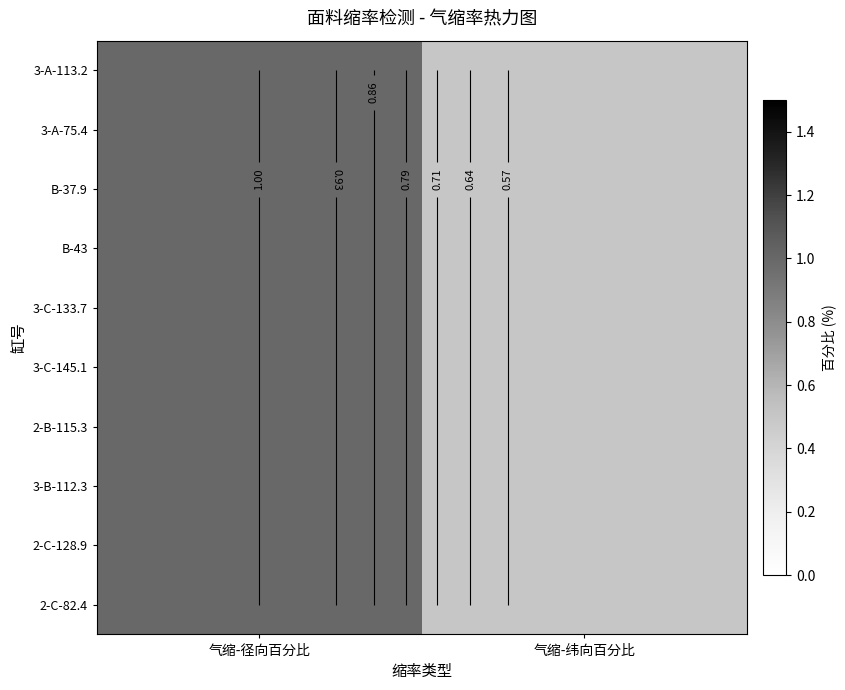

Which series has the largest total across all categories?

3-A-113.2